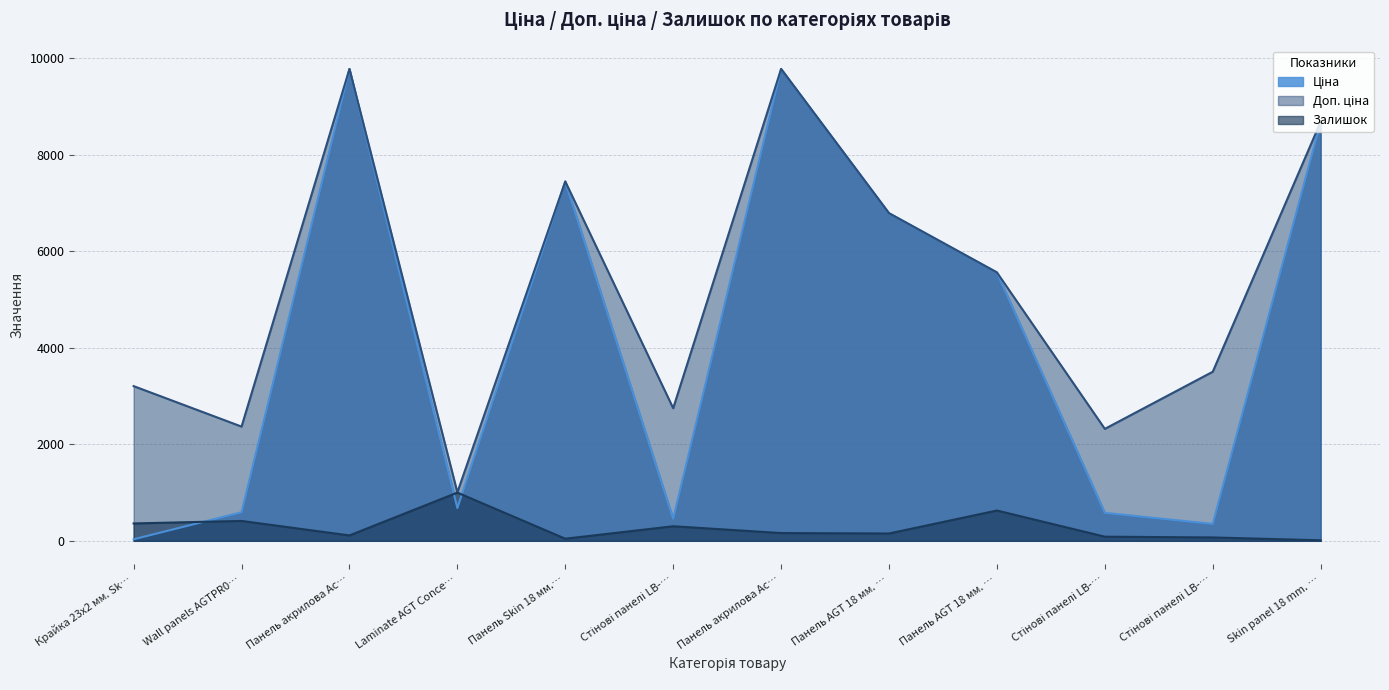

How many interior local valleys does the Залишок series have?

3